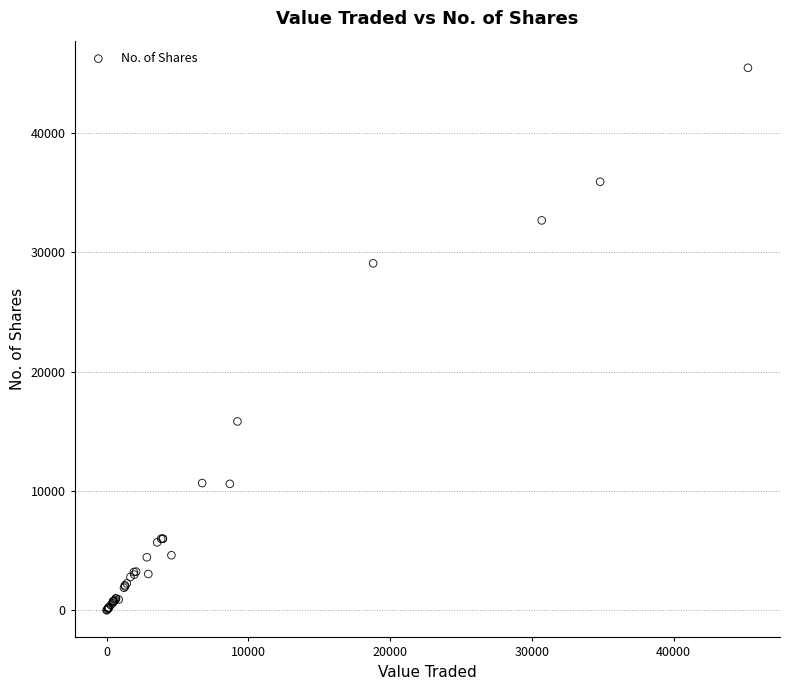

What Y value in the scatter plot is closest to 22717?

29055